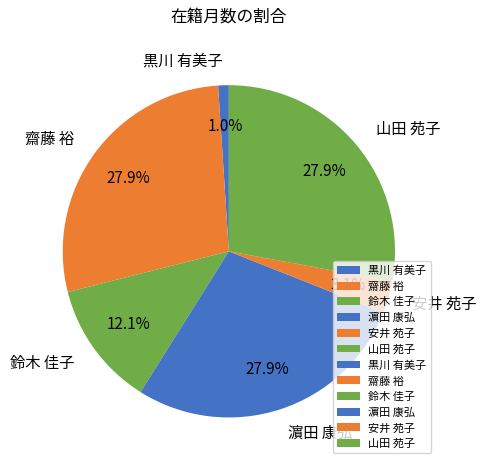

Count the number of slices in the pie.

6